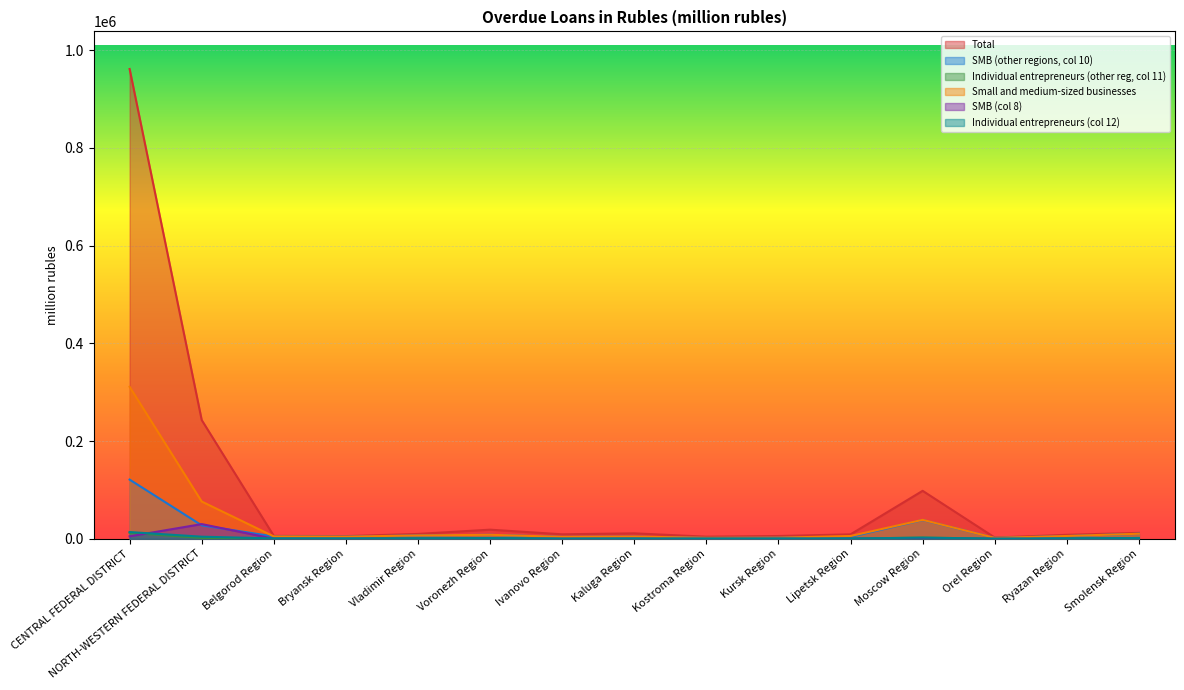

Which label corresponds to the smallest value in the chart?

Bryansk Region